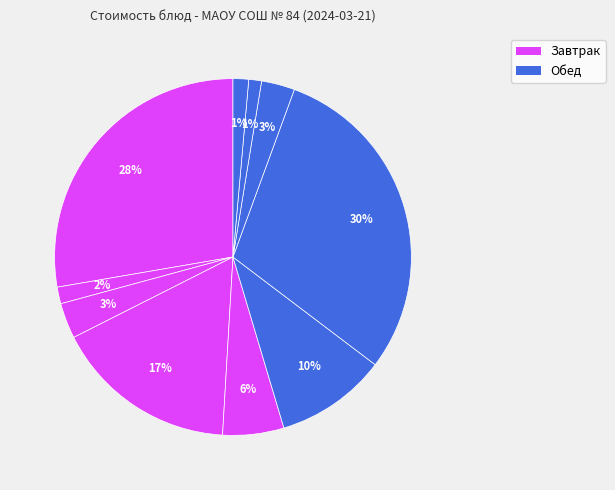

How many slices are in this pie chart?

10